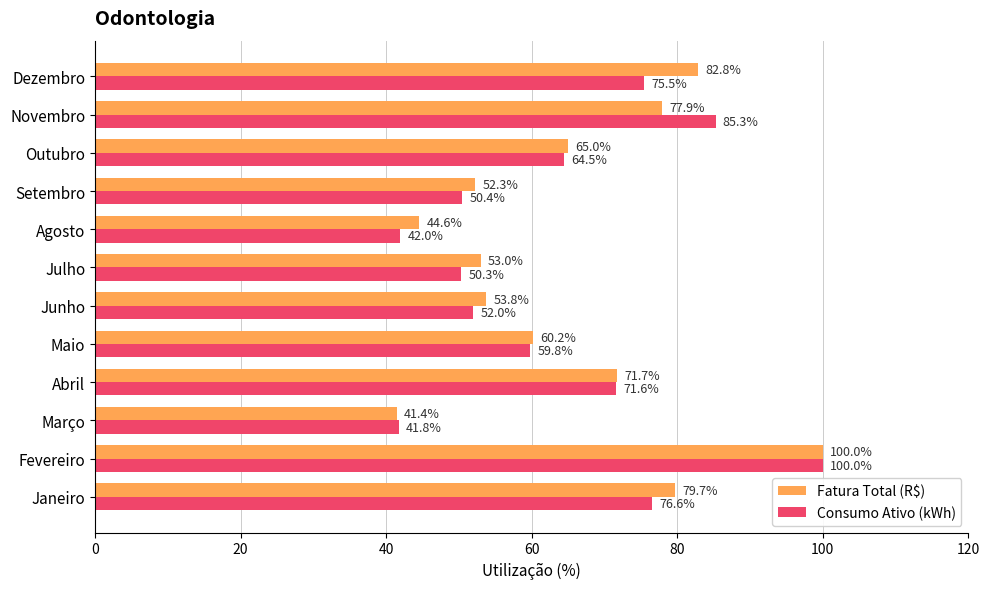

What is the minimum value for Consumo Ativo (kWh)?

41.8